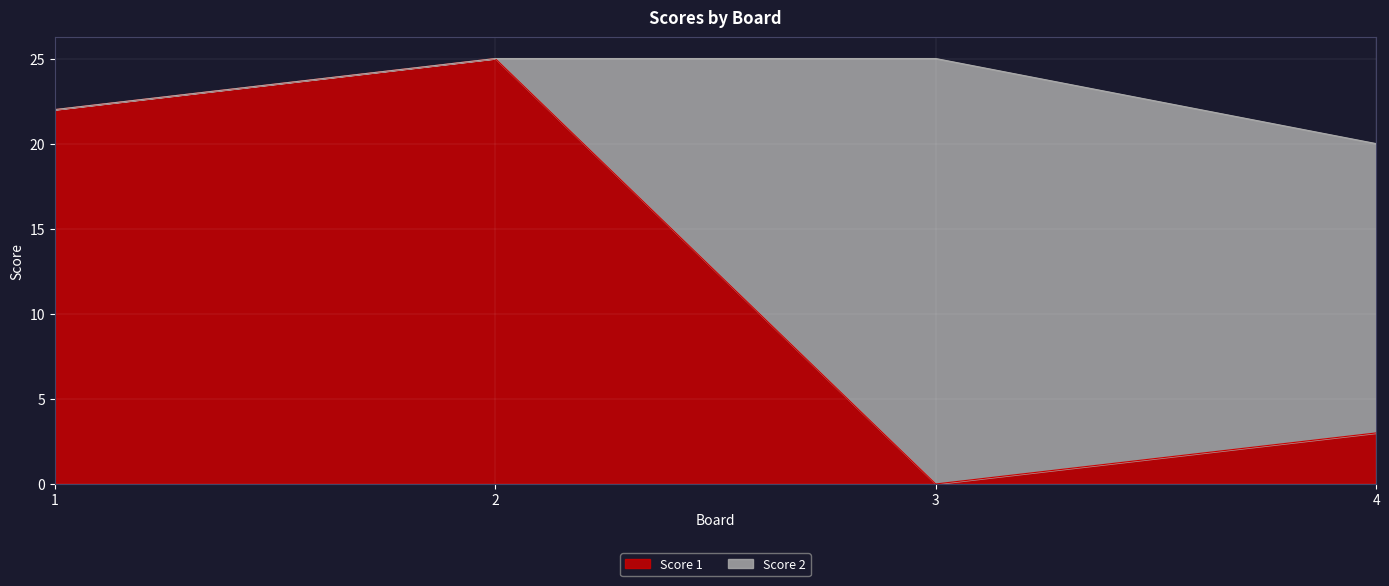

What is the sum of the values at 1 and 3?

22